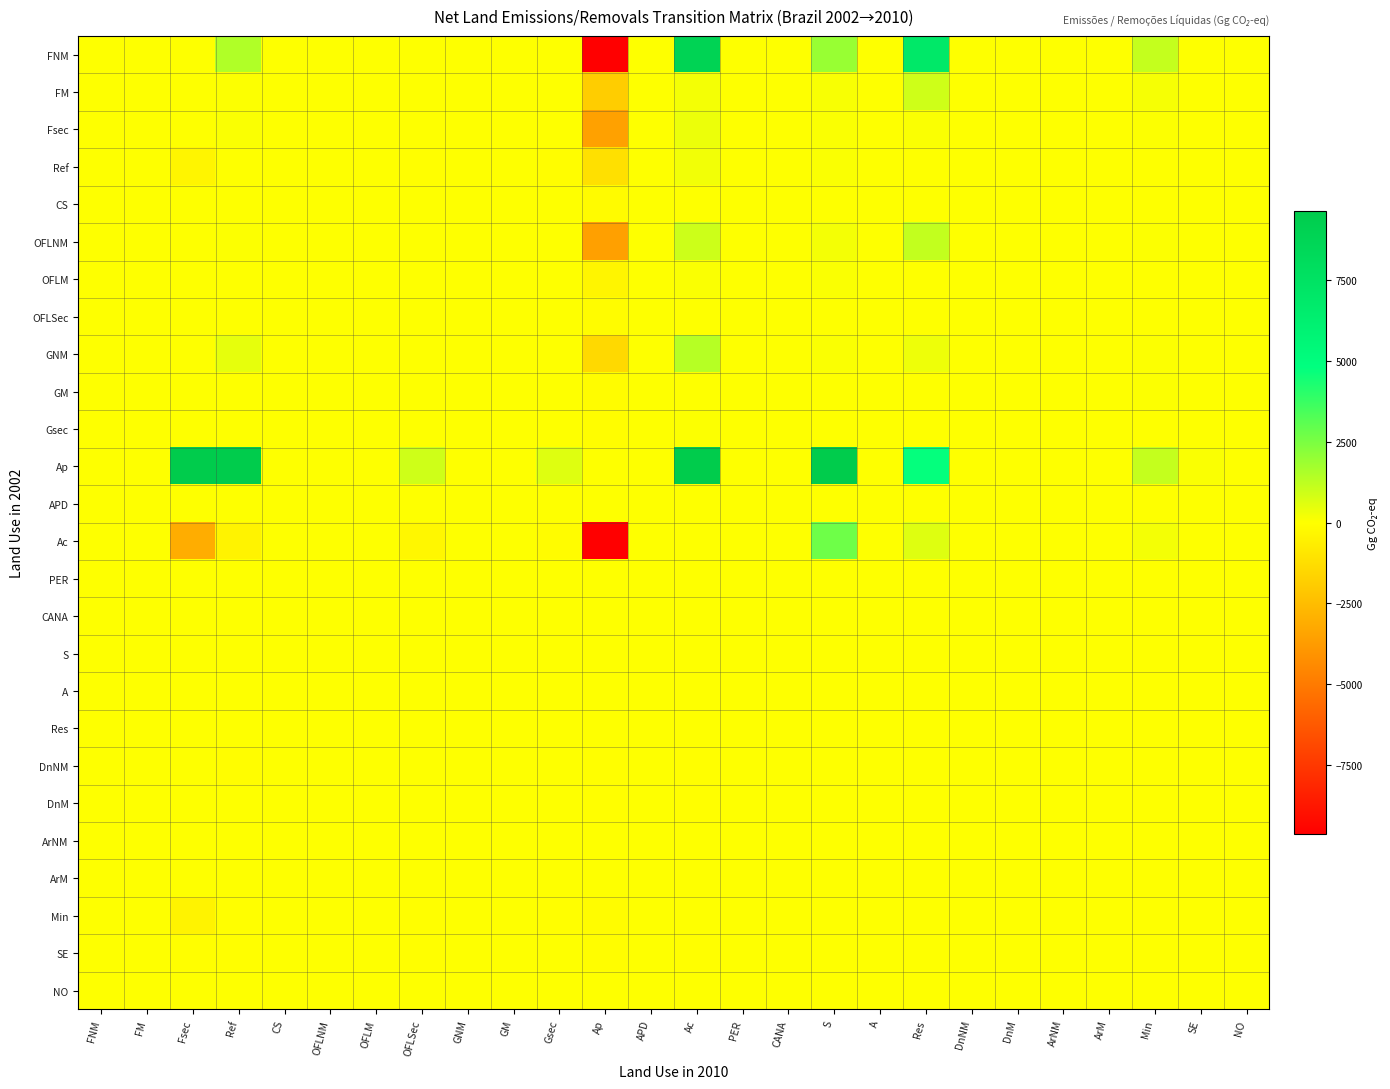

Which series has the largest total across all categories?

Ap